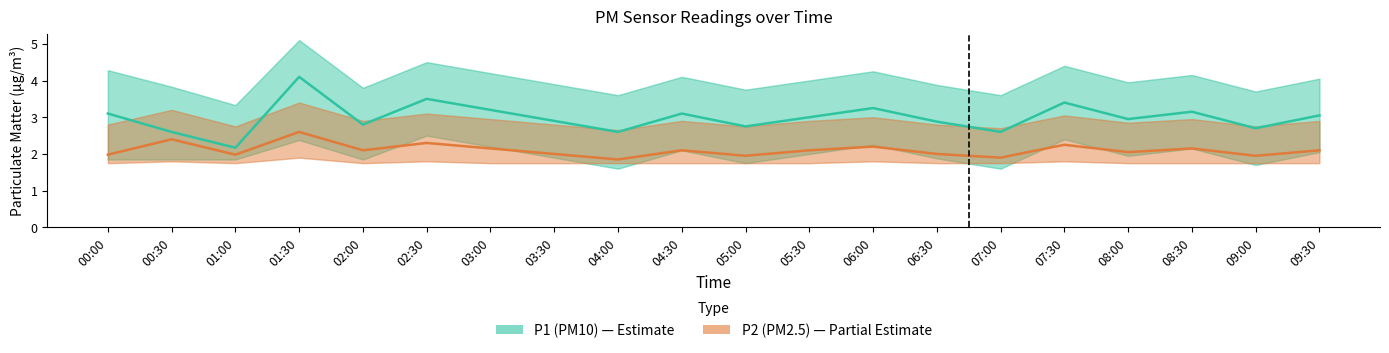

What is the average value of the P2 (PM2.5) series?

2.1